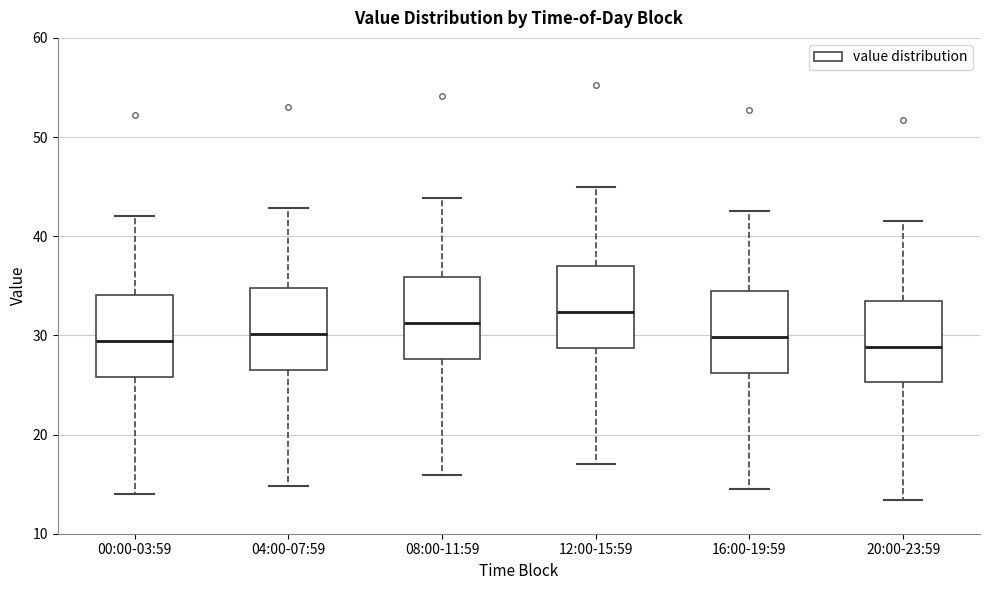

Reading left to right, read every box against the y-axis: the position of its median line, the range the box covers, and the ends of its whiskers. The values are not printed on the chart, so give them approximately, as read against the axis.

00:00-03:59: median 29, box 26 to 34, whiskers 14 to 42
04:00-07:59: median 30, box 27 to 35, whiskers 15 to 43
08:00-11:59: median 31, box 28 to 36, whiskers 16 to 44
12:00-15:59: median 32, box 29 to 37, whiskers 17 to 45
16:00-19:59: median 30, box 26 to 35, whiskers 15 to 43
20:00-23:59: median 29, box 25 to 34, whiskers 13 to 42